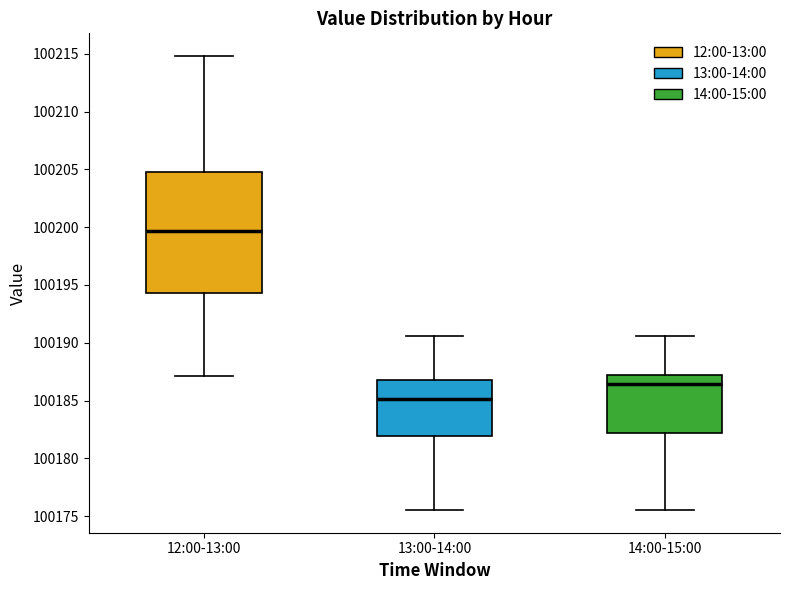

Reading left to right, read every box against the y-axis: the position of its median line, the range the box covers, and the ends of its whiskers. The values are not printed on the chart, so give them approximately, as read against the axis.

12:00-13:00: median 100199.5, box 100194.5 to 100205.0, whiskers 100187.0 to 100215.0
13:00-14:00: median 100185.0, box 100182.0 to 100187.0, whiskers 100175.5 to 100190.5
14:00-15:00: median 100186.5, box 100182.0 to 100187.0, whiskers 100175.5 to 100190.5